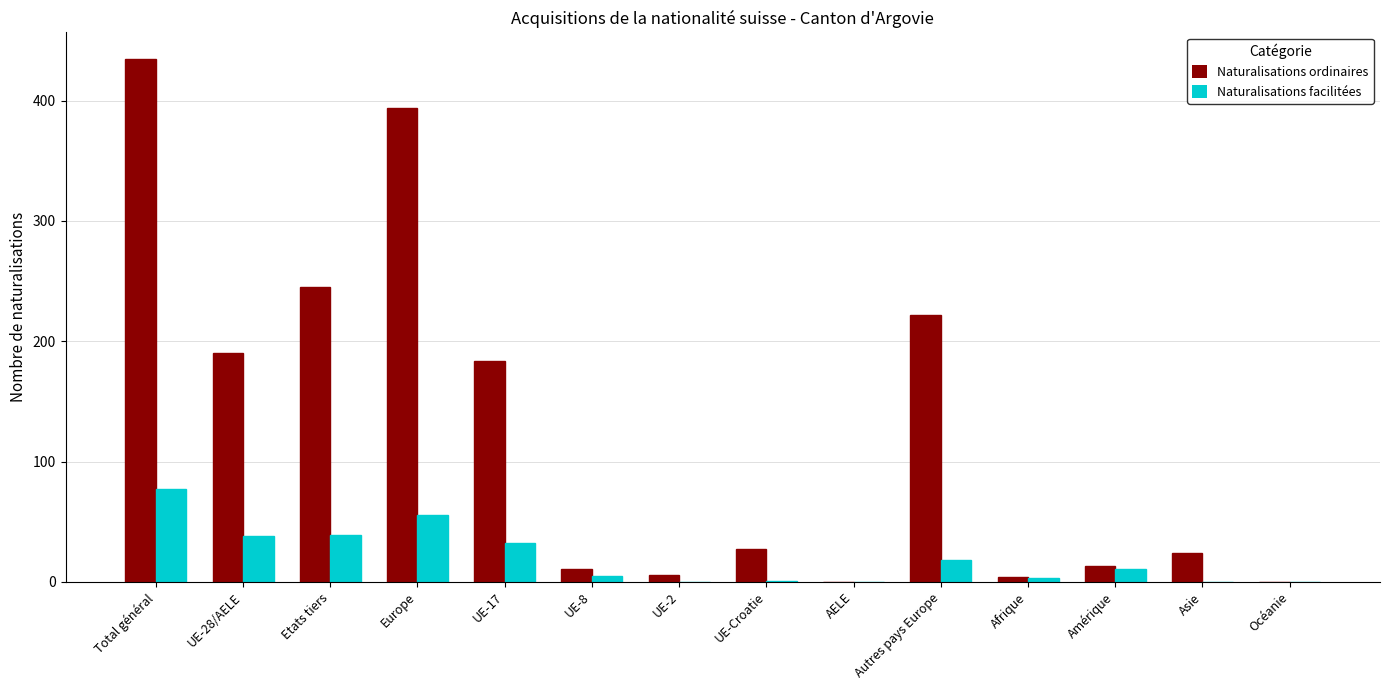

How many series are shown in this chart?

2